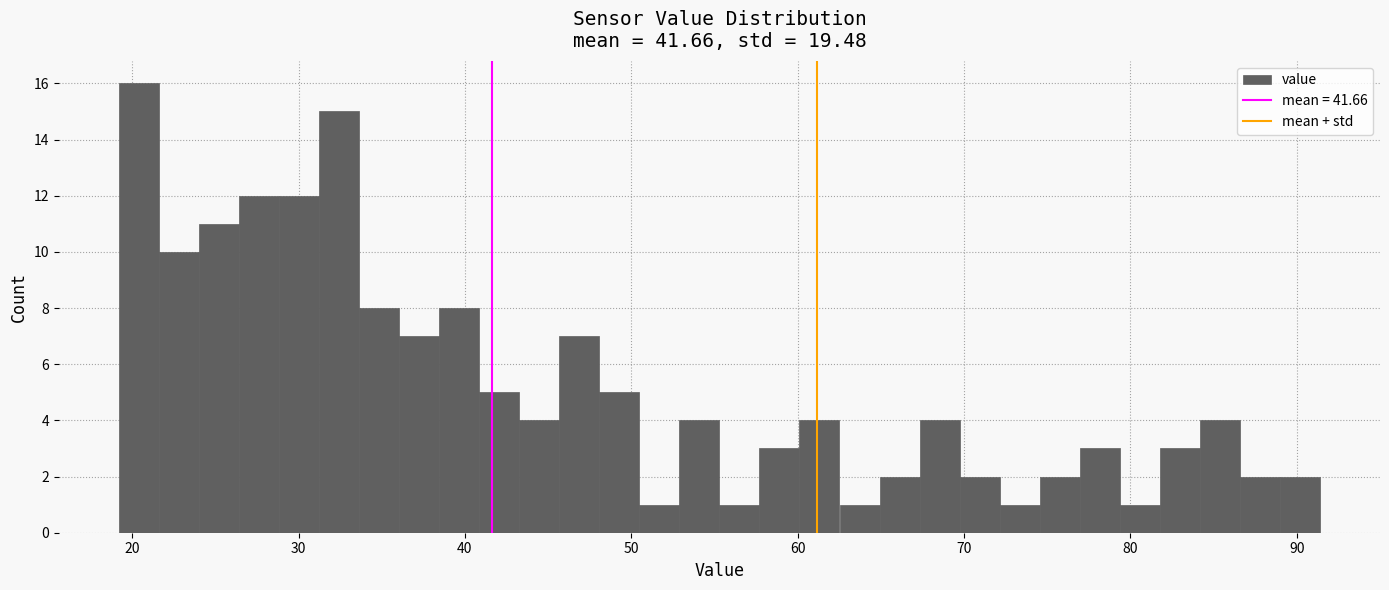

Read against the x-axis, roughly where is the centre of the tallest bar?

20